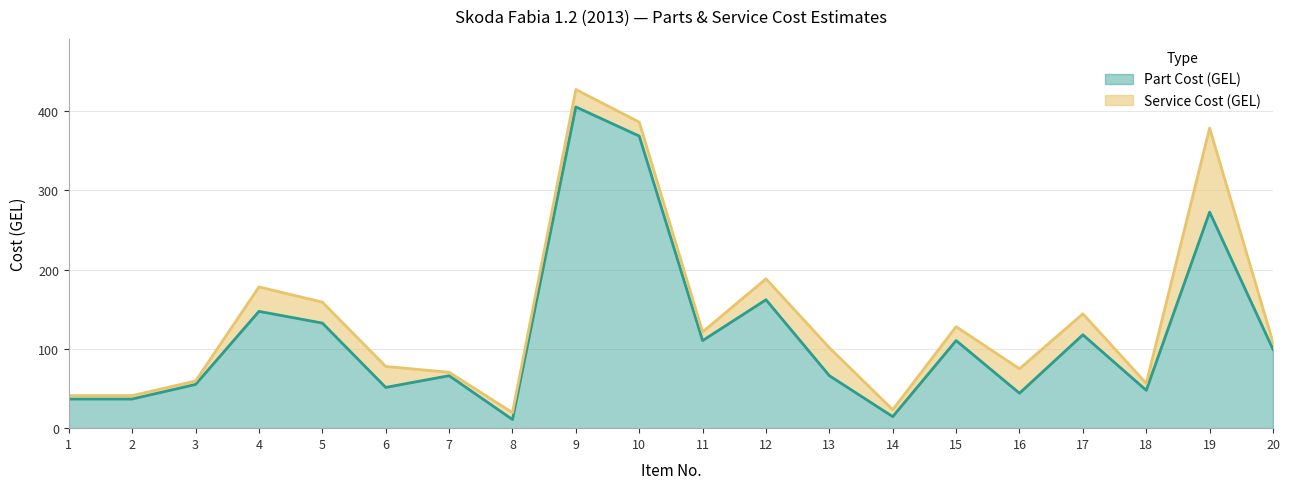

What is the sum of all values?

2355.6